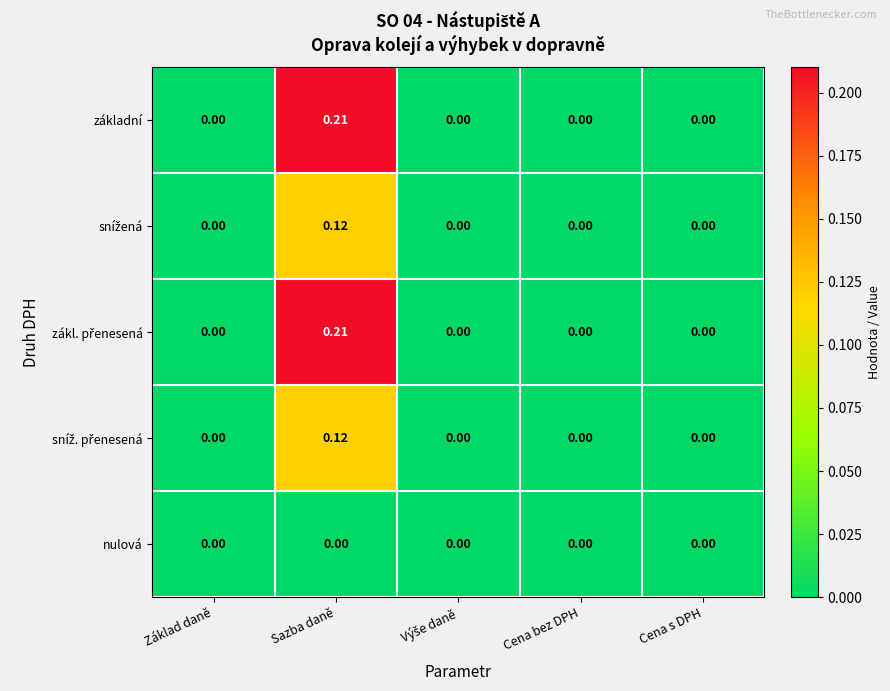

At which category is the sum across all series the highest?

Sazba daně